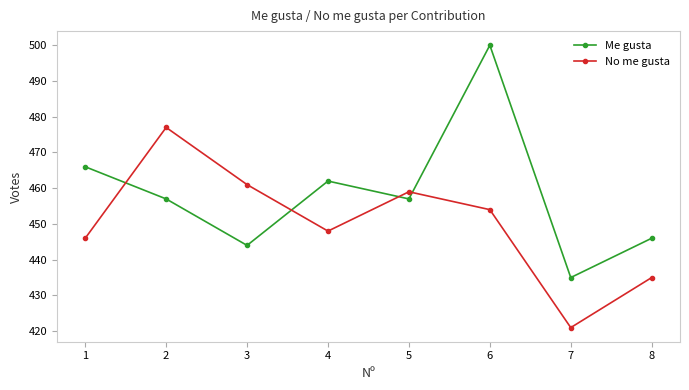

How many categories are shown in the chart?

8